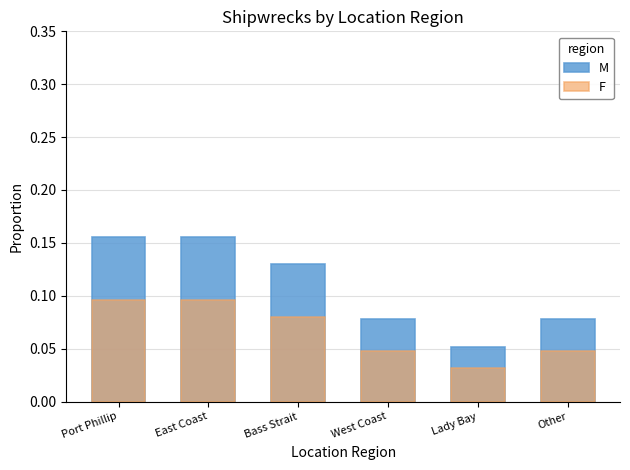

Is the value of F at East Coast greater than the value of M at Bass Strait?

No